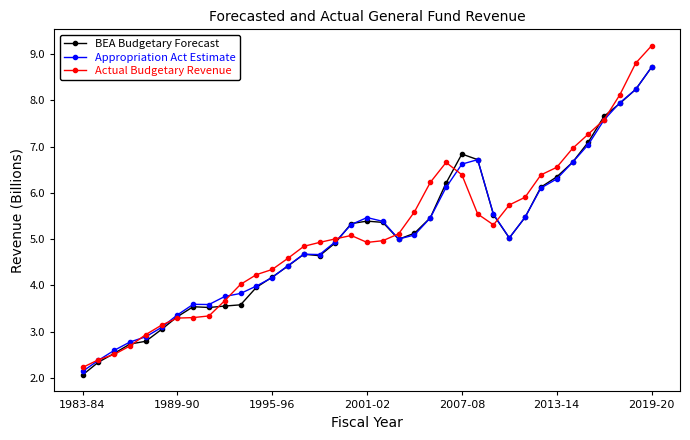

What is the minimum value for BEA Budgetary Forecast?

2.1